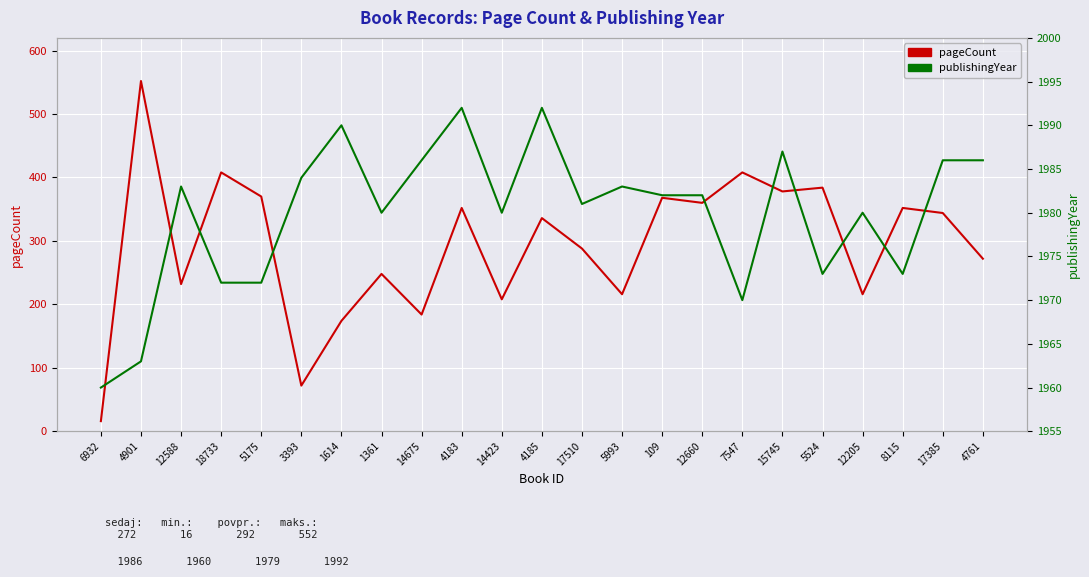

Reading left to right, list all the values displayed in this chart.

pageCount: 6932=16	4901=552	12588=232	18733=408	5175=370	3393=72	1614=174	1361=248	14675=184	4183=352	14423=208	4185=336	17510=288	5993=216	109=368	12660=360	7547=408	15745=378	5524=384	12205=216	8115=352	17385=344	4761=272
publishingYear: 6932=1960	4901=1963	12588=1983	18733=1972	5175=1972	3393=1984	1614=1990	1361=1980	14675=1986	4183=1992	14423=1980	4185=1992	17510=1981	5993=1983	109=1982	12660=1982	7547=1970	15745=1987	5524=1973	12205=1980	8115=1973	17385=1986	4761=1986